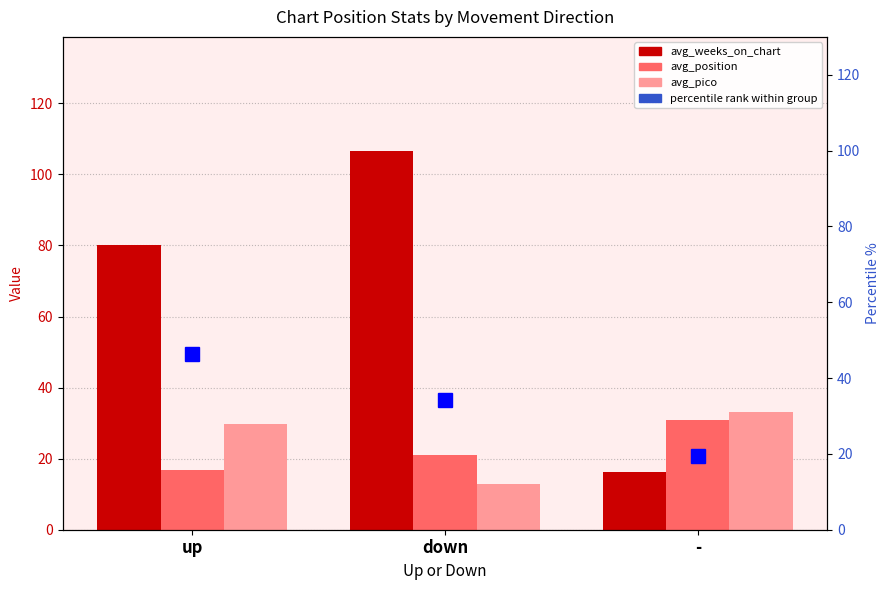

What is the greatest value displayed?

106.7